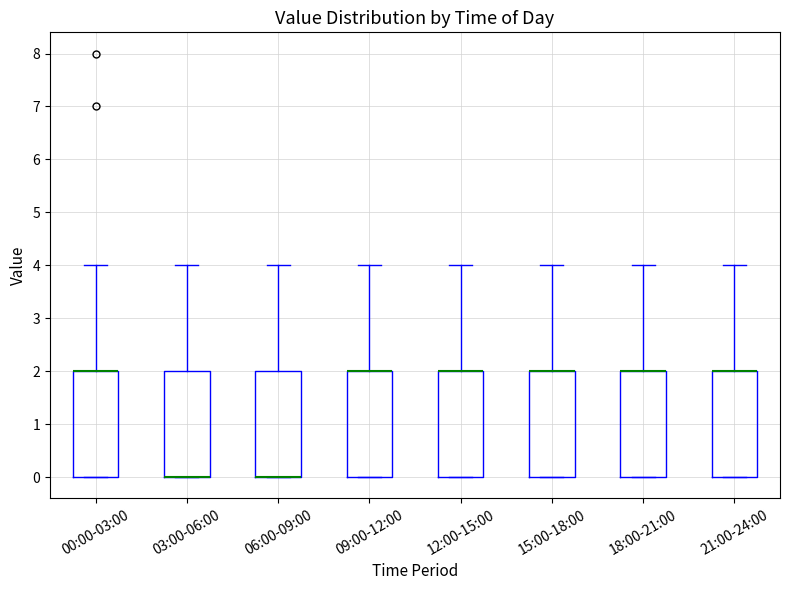

Reading left to right, transcribe this box plot: for each box, give where its median line is, the range the box spans, and where its two whiskers end, as read against the y-axis. The values are not printed on the chart, so give them approximately, as read against the axis.

00:00-03:00: median 2 (drawn on the box's upper edge), box 0 to 2, whiskers 0 to 4
03:00-06:00: median 0 (drawn on the box's lower edge), box 0 to 2, whiskers 0 to 4
06:00-09:00: median 0 (drawn on the box's lower edge), box 0 to 2, whiskers 0 to 4
09:00-12:00: median 2 (drawn on the box's upper edge), box 0 to 2, whiskers 0 to 4
12:00-15:00: median 2 (drawn on the box's upper edge), box 0 to 2, whiskers 0 to 4
15:00-18:00: median 2 (drawn on the box's upper edge), box 0 to 2, whiskers 0 to 4
18:00-21:00: median 2 (drawn on the box's upper edge), box 0 to 2, whiskers 0 to 4
21:00-24:00: median 2 (drawn on the box's upper edge), box 0 to 2, whiskers 0 to 4